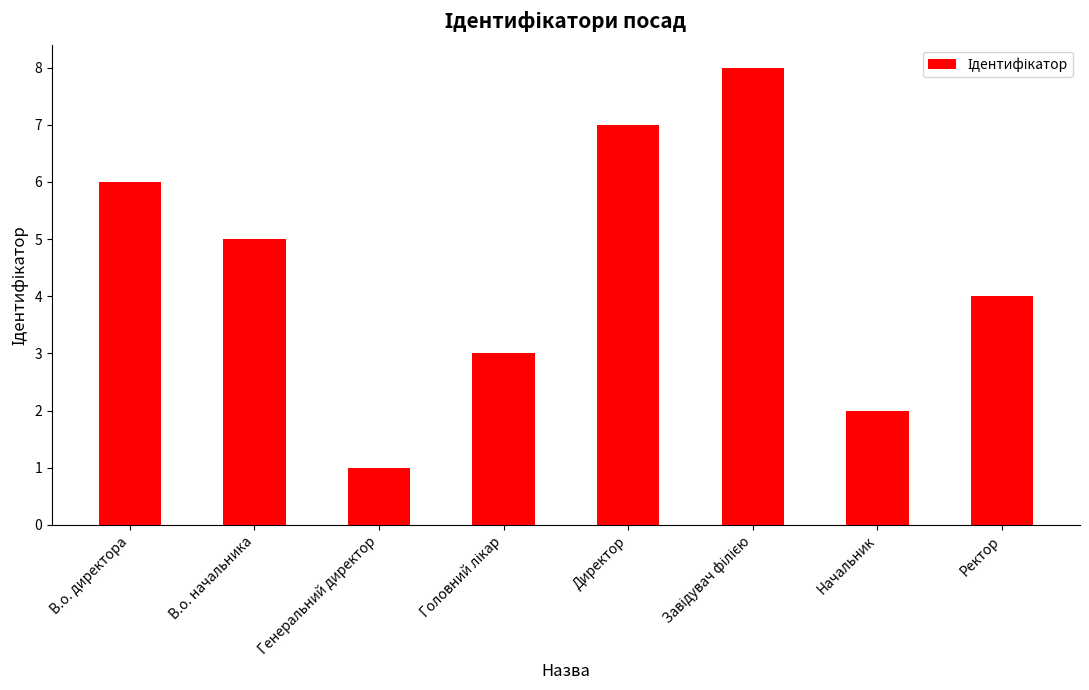

Reading left to right, list all the values displayed in this chart.

6	5	1	3	7	8	2	4